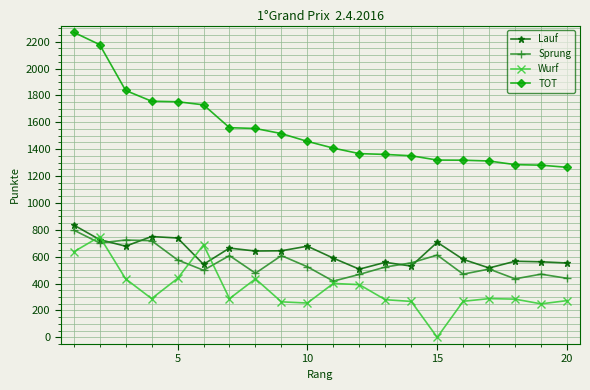

In Wurf, how many points are lower than both neighbors (excluding endpoints)?

5